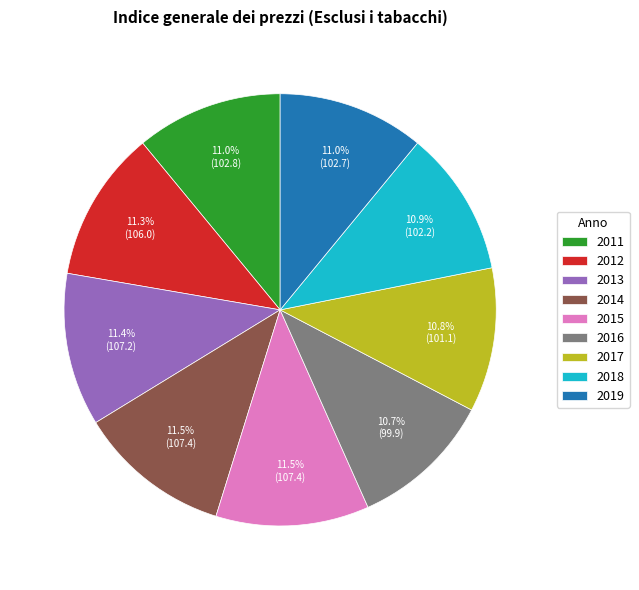

The 2016 slice represents 11% of the pie. True or false?

True